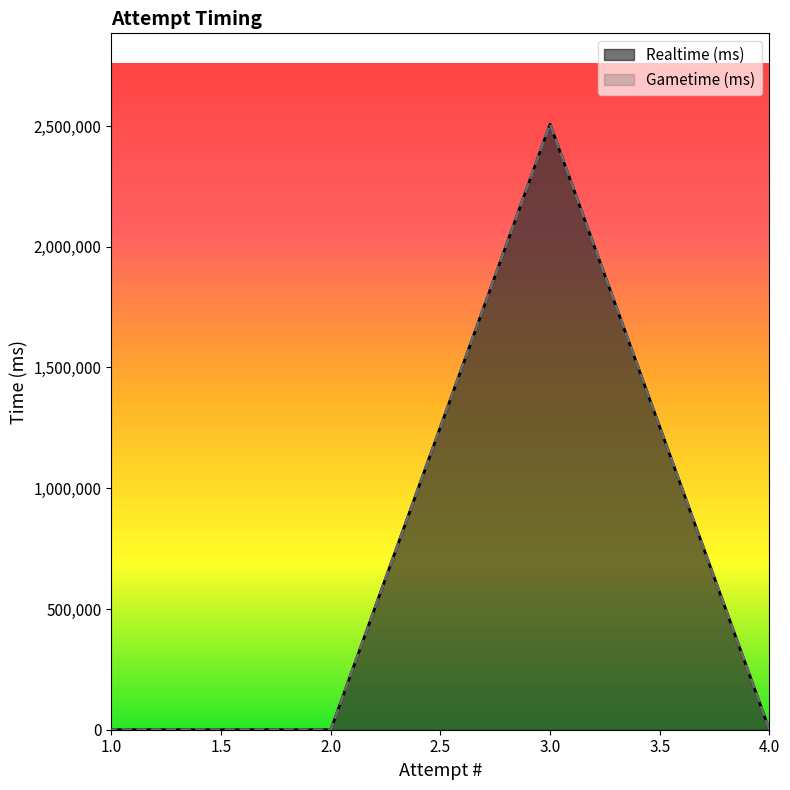

Count the number of categories in the chart.

4